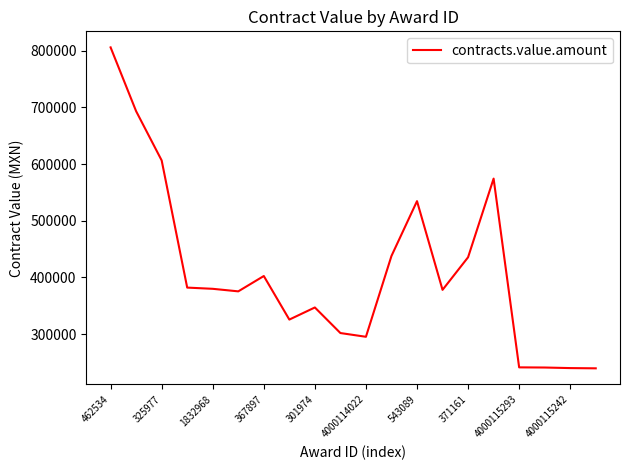

What is the maximum value shown in the chart?

805886.0